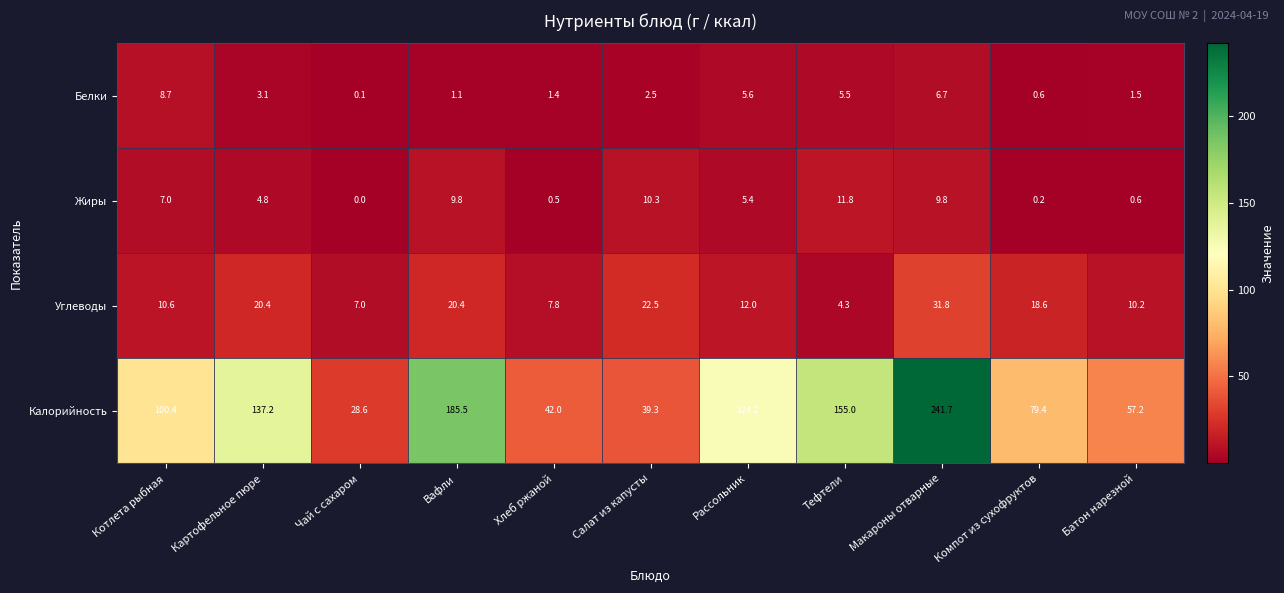

How many data points does each series have?

11